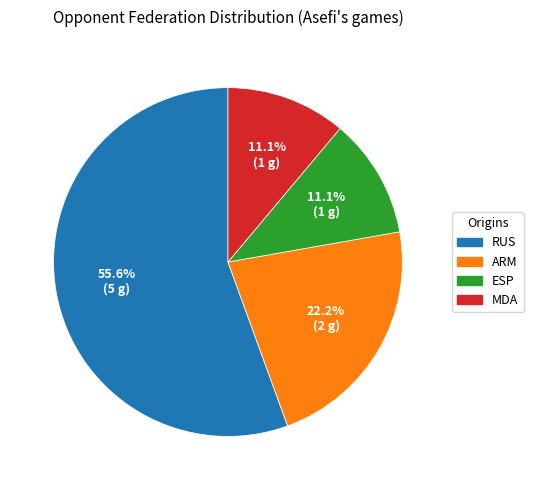

Is there any slice that represents more than half of the pie?

Yes